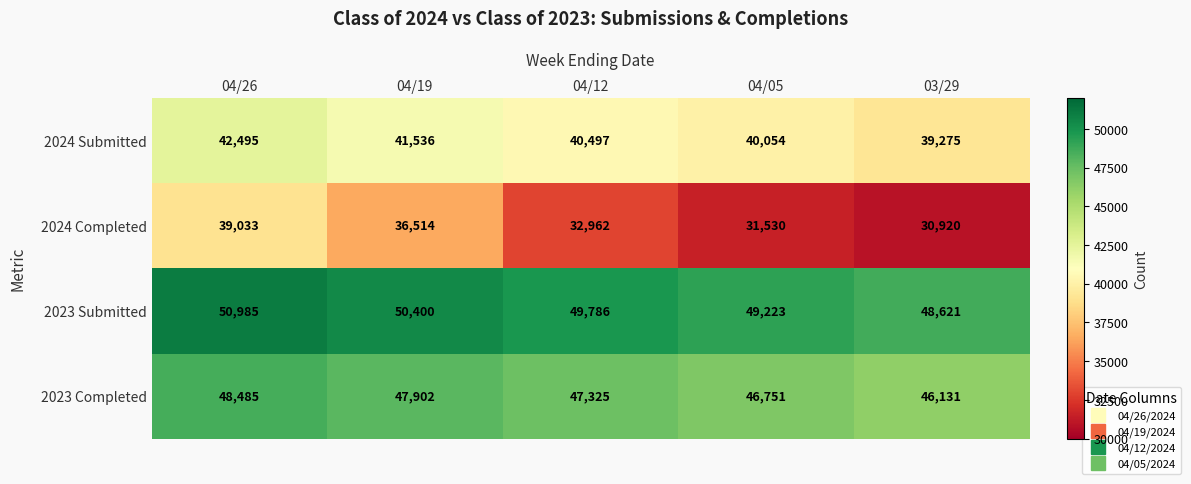

Reading right to left, transcribe all the data shown in this chart.

2024 Submitted: 03/29=39275	04/05=40054	04/12=40497	04/19=41536	04/26=42495
2024 Completed: 03/29=30920	04/05=31530	04/12=32962	04/19=36514	04/26=39033
2023 Submitted: 03/29=48621	04/05=49223	04/12=49786	04/19=50400	04/26=50985
2023 Completed: 03/29=46131	04/05=46751	04/12=47325	04/19=47902	04/26=48485